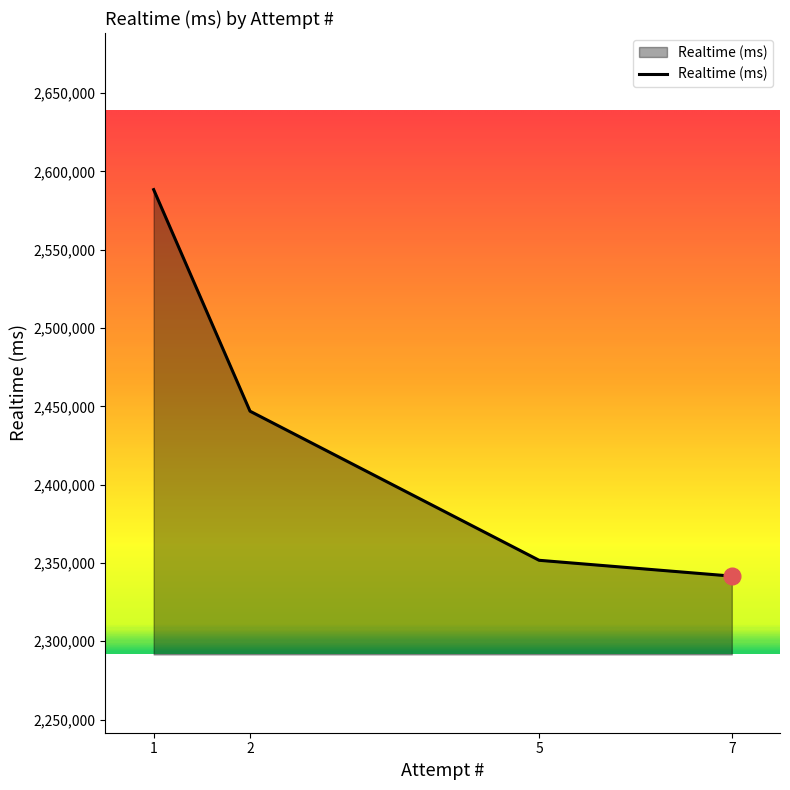

Is it true that the value at 7 is 3331558?

False